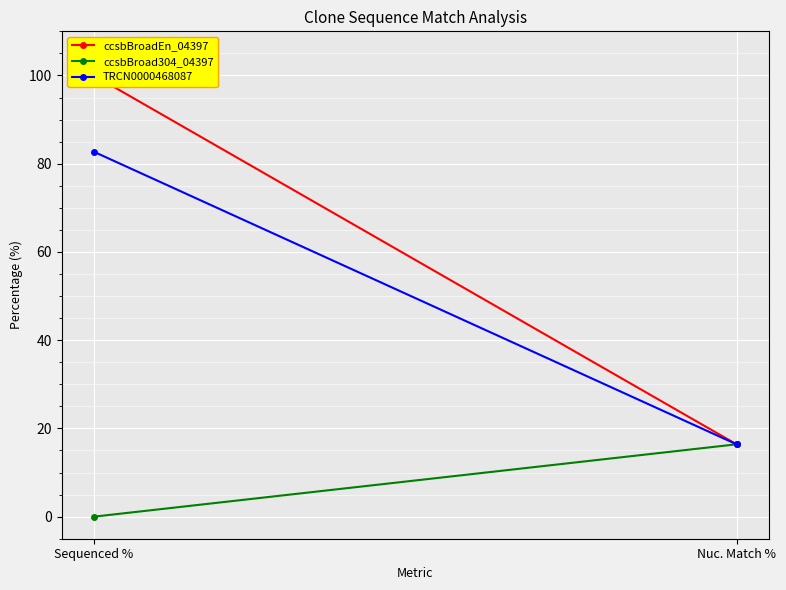

What is the spread (max minus min) of values at Sequenced %?

100.0